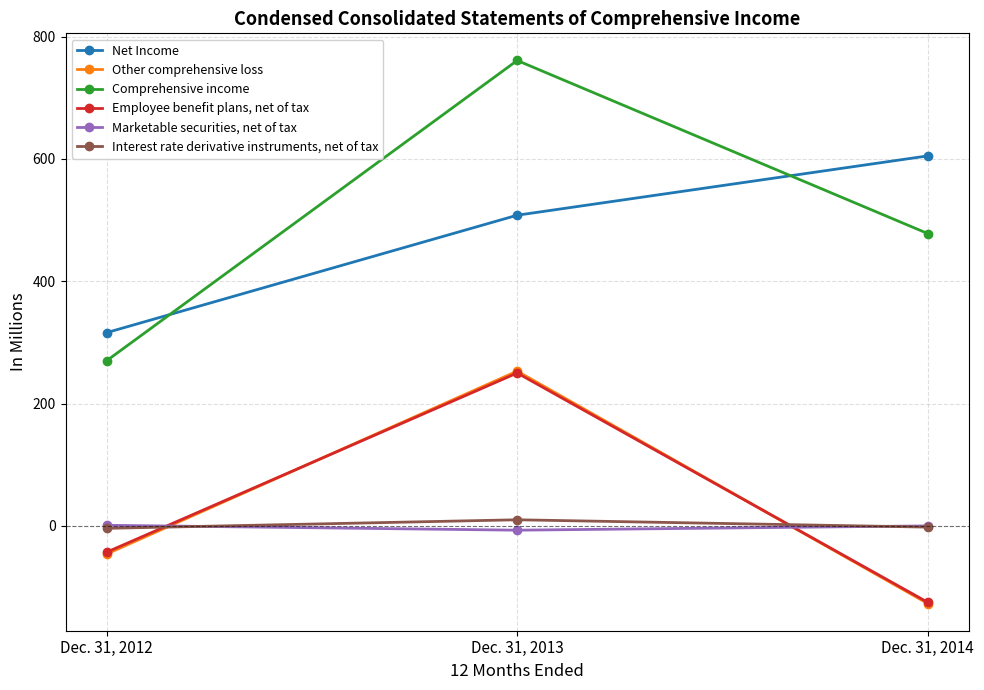

Is it true that Other comprehensive loss equals -85 at Dec. 31, 2014?

False